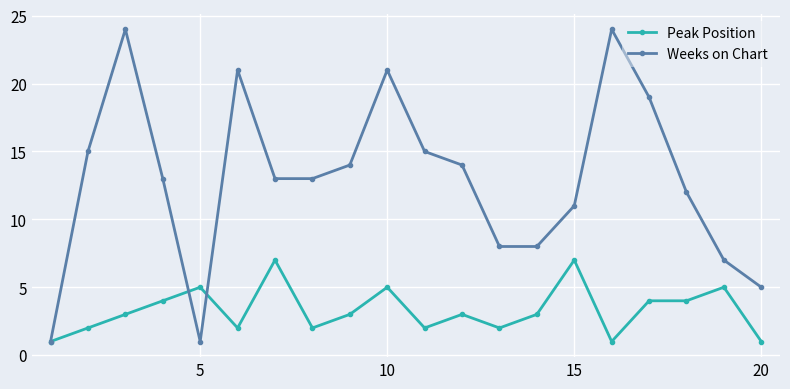

Count the number of data series in this chart.

2